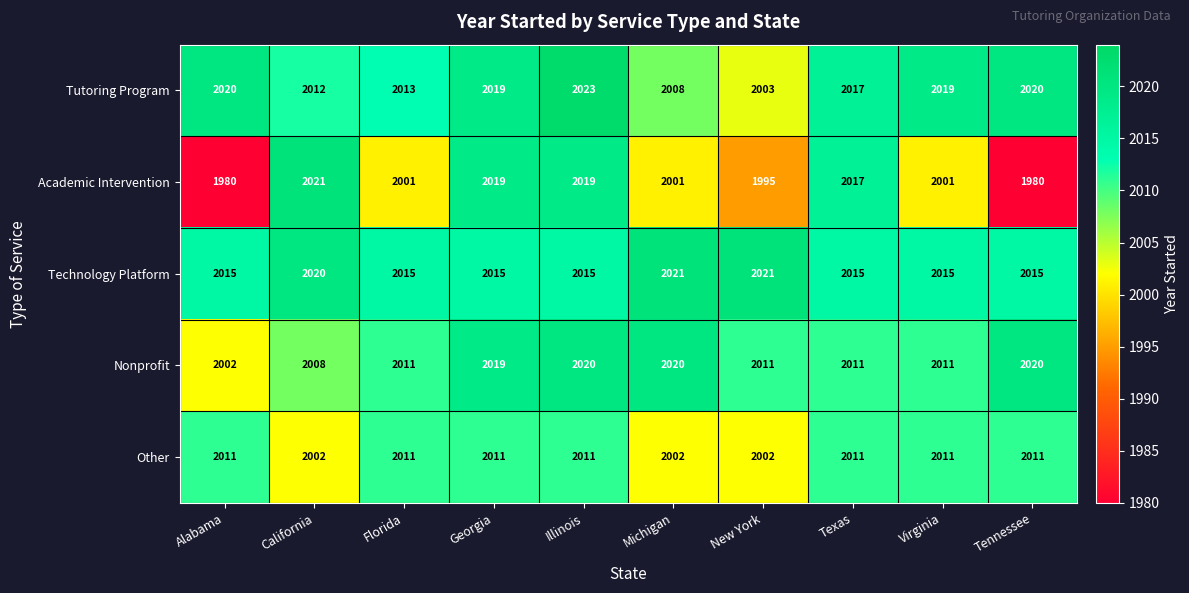

At which label does Academic Intervention first exceed 2001?

California